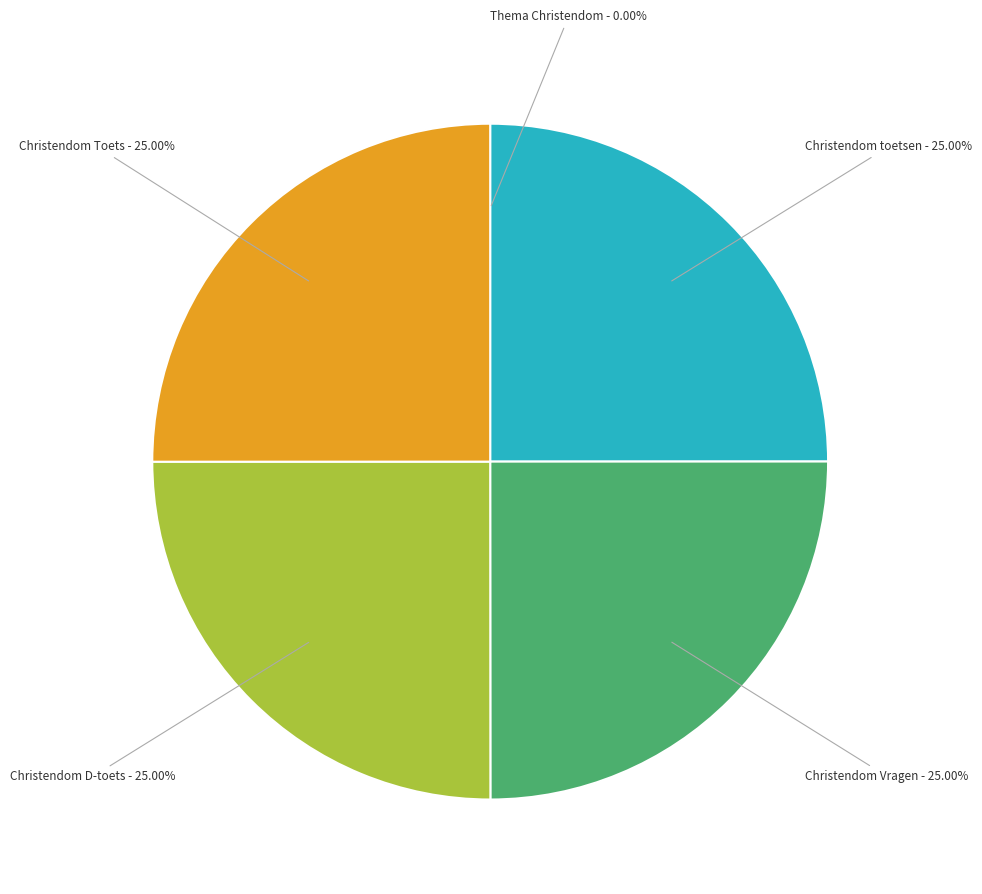

Is there any slice that represents more than half of the pie?

No